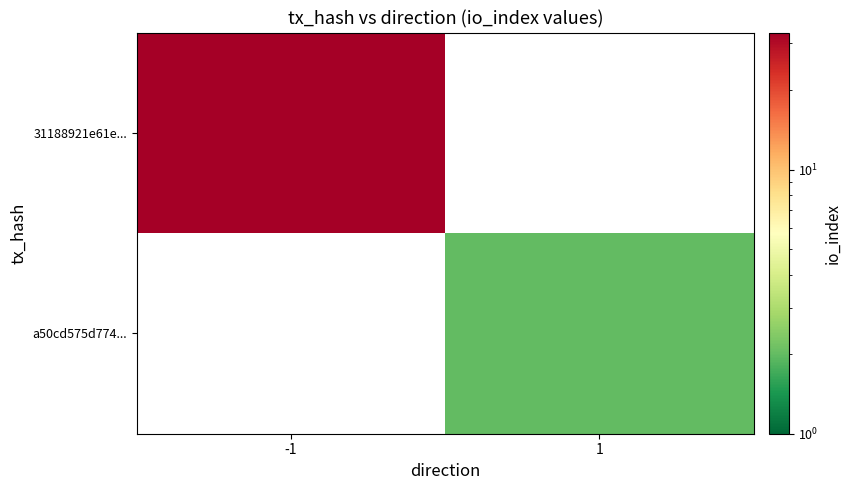

Count the number of categories in the chart.

2